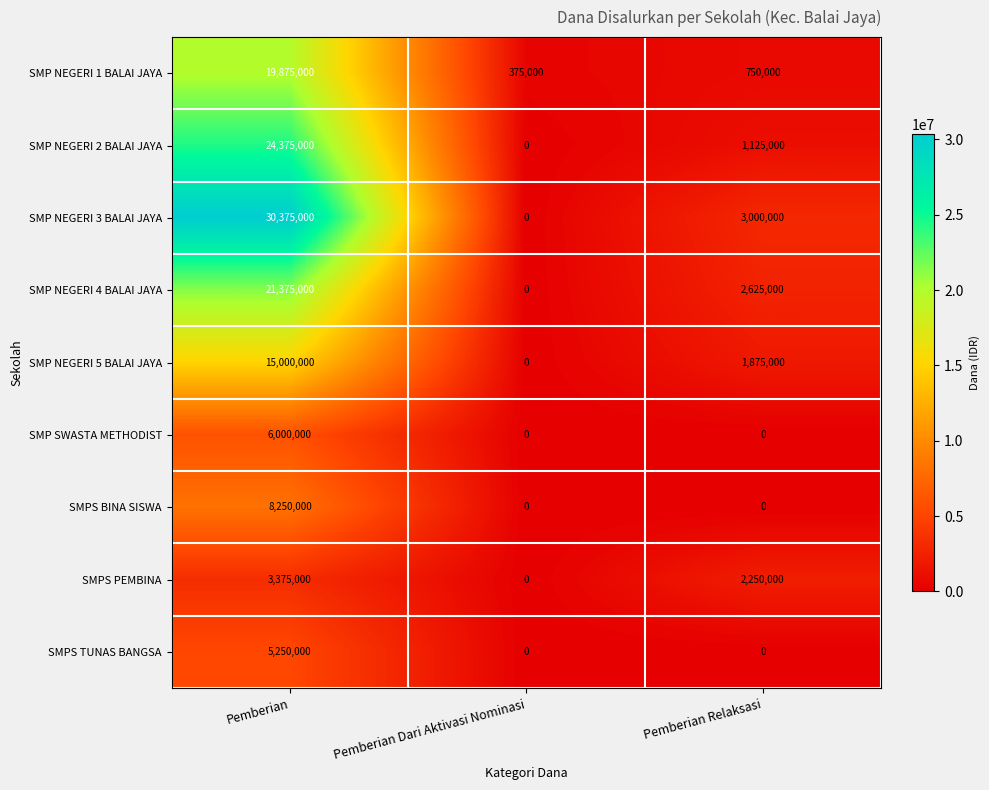

What is the maximum value shown in the chart?

30375000